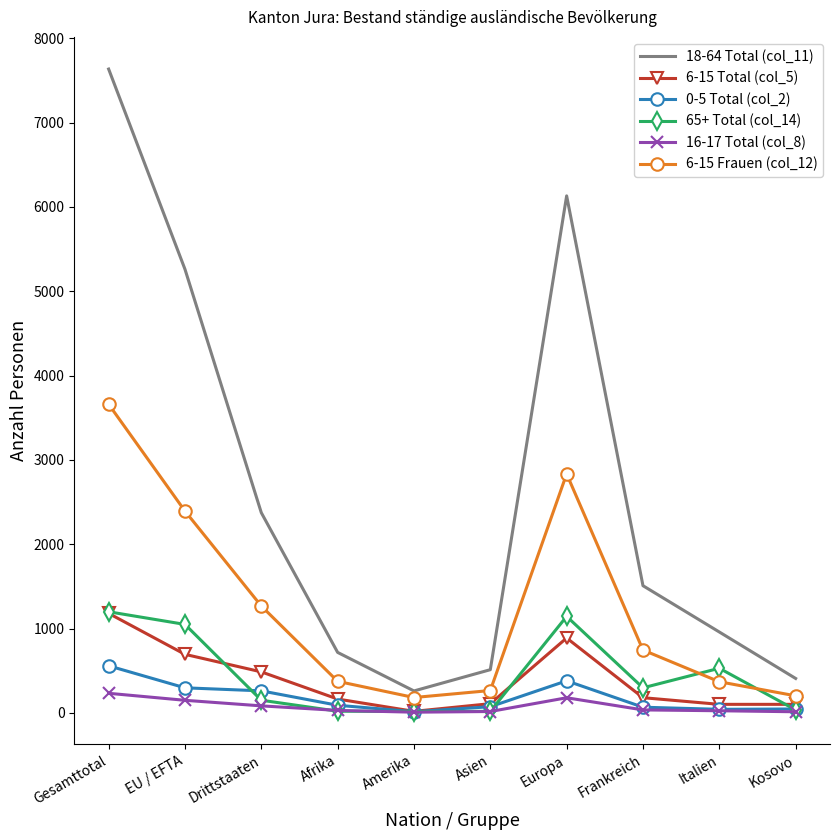

At which label does 6-15 Frauen (col_12) reach its peak?

Gesamttotal